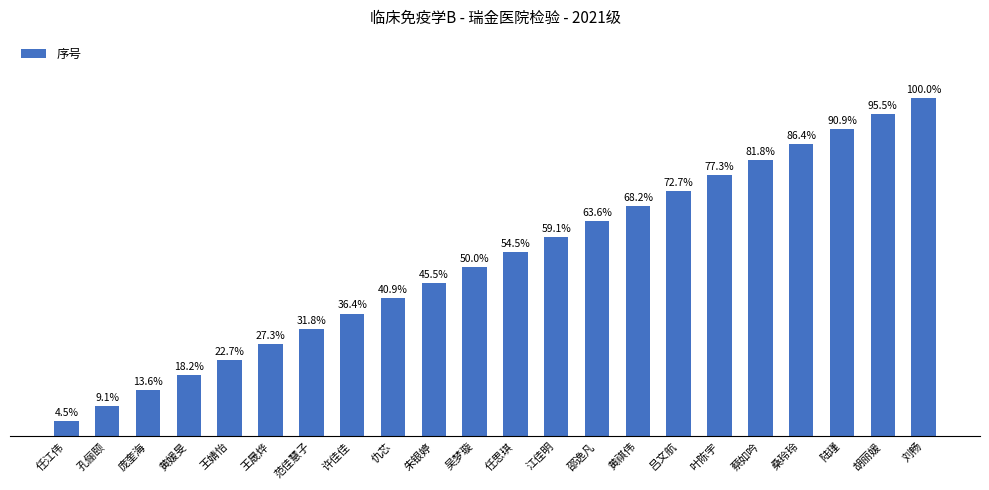

Where does the data first go above 12?

江佳明